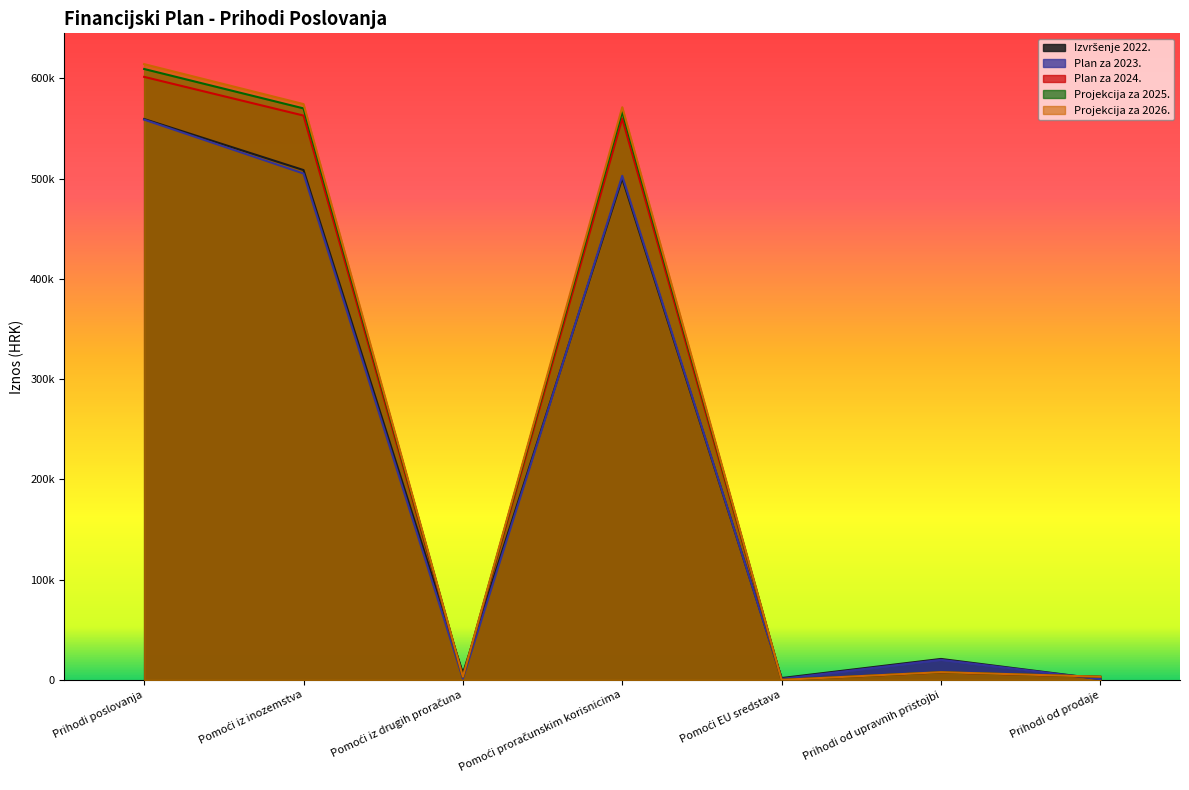

Between which two adjacent categories do Izvršenje 2022. and Plan za 2023. first intersect?

Pomoći iz drugih proračuna and Pomoći proračunskim korisnicima